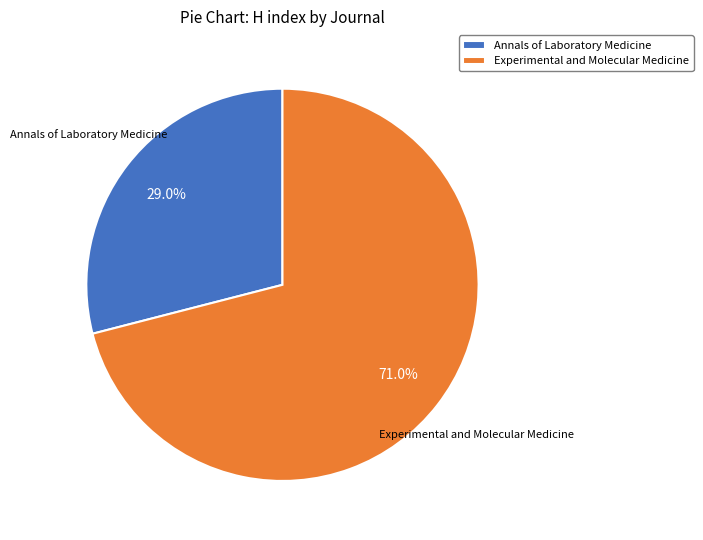

How much of the chart is everything except Experimental and Molecular Medicine?

29.0%